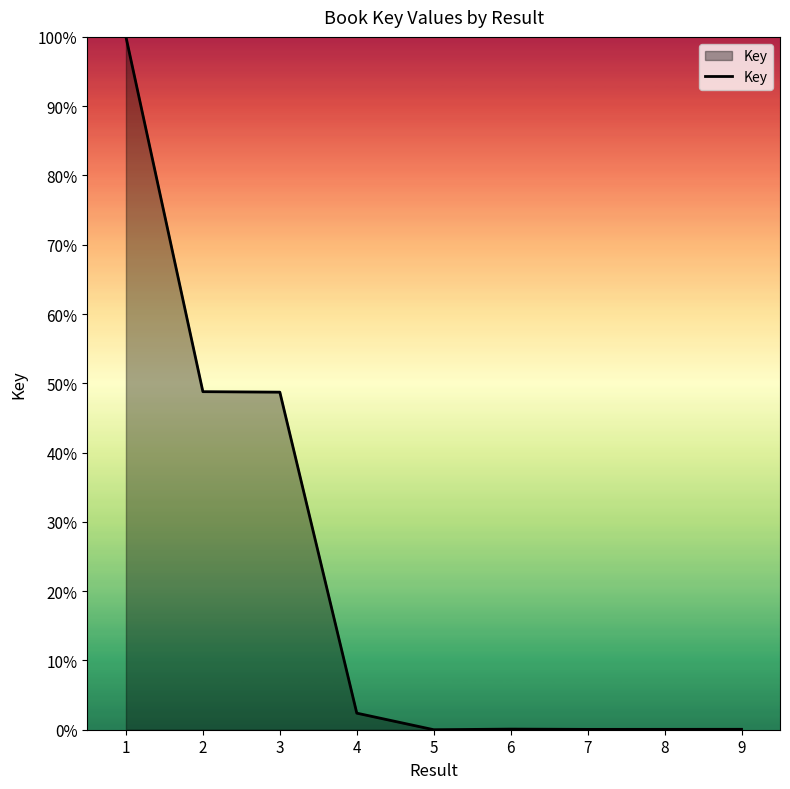

What is the sum of all values?

200.2